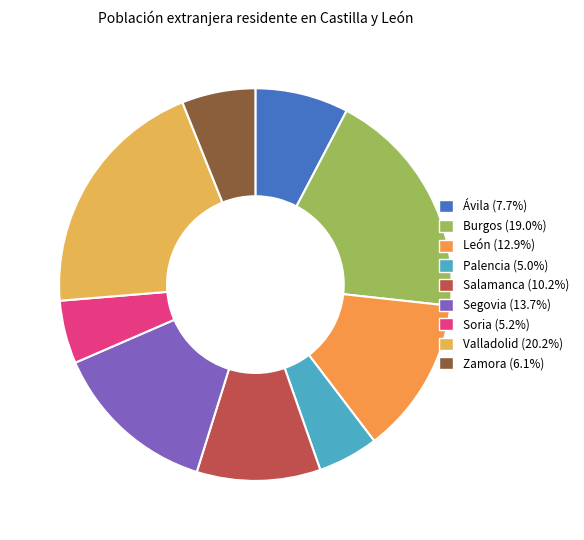

What is the change in value from Burgos to León?

-12261